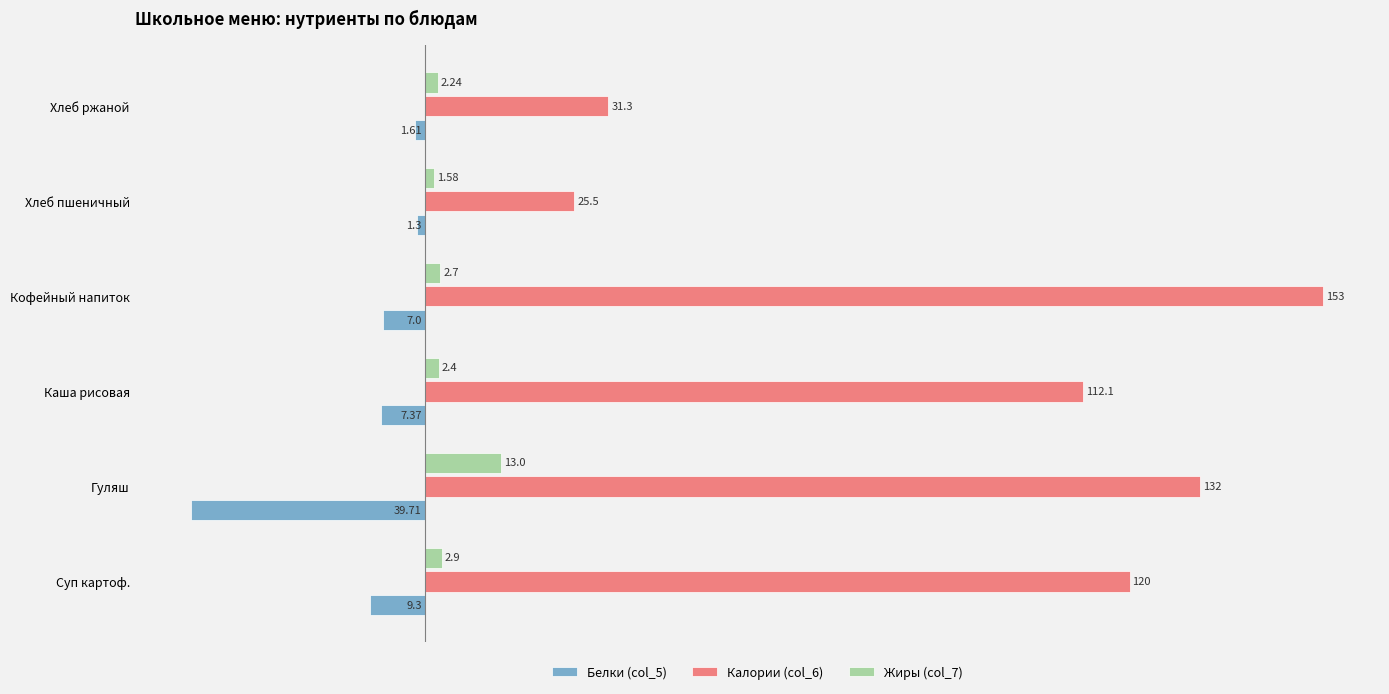

What is the sum of all Жиры (col_7) values?

24.8